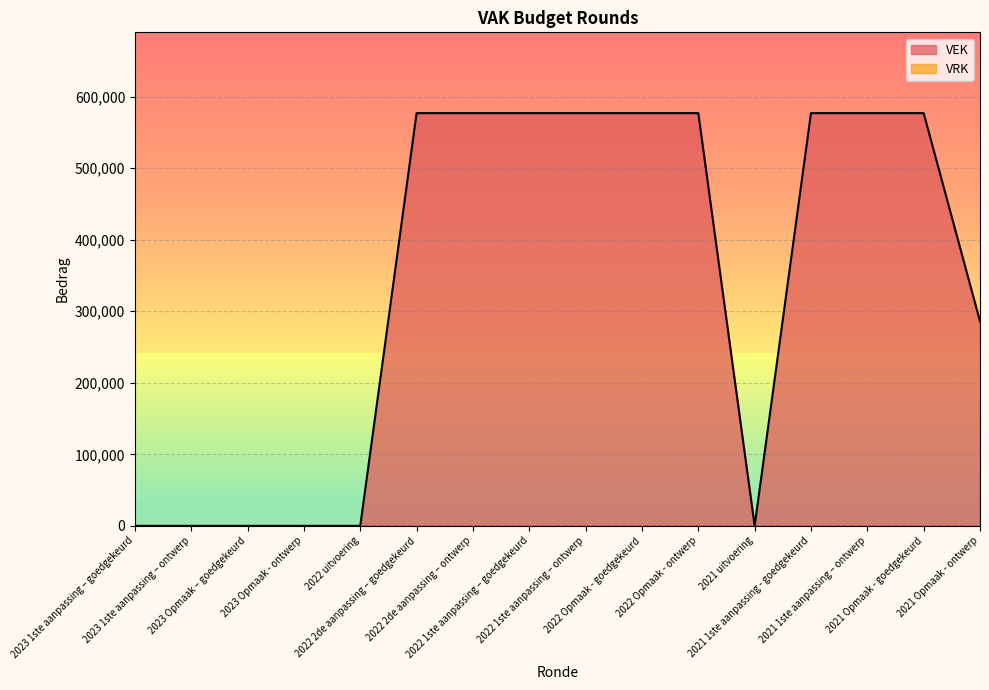

Reading left to right, what are all the values shown in this chart?

2023 1ste aanpassing – goedgekeurd=0	2023 1ste aanpassing – ontwerp=0	2023 Opmaak – goedgekeurd=0	2023 Opmaak - ontwerp=0	2022 uitvoering=0	2022 2de aanpassing – goedgekeurd=577000	2022 2de aanpassing – ontwerp=577000	2022 1ste aanpassing – goedgekeurd=577000	2022 1ste aanpassing – ontwerp=577000	2022 Opmaak - goedgekeurd=577000	2022 Opmaak - ontwerp=577000	2021 uitvoering=0	2021 1ste aanpassing - goedgekeurd=577000	2021 1ste aanpassing – ontwerp=577000	2021 Opmaak - goedgekeurd=577000	2021 Opmaak - ontwerp=286000